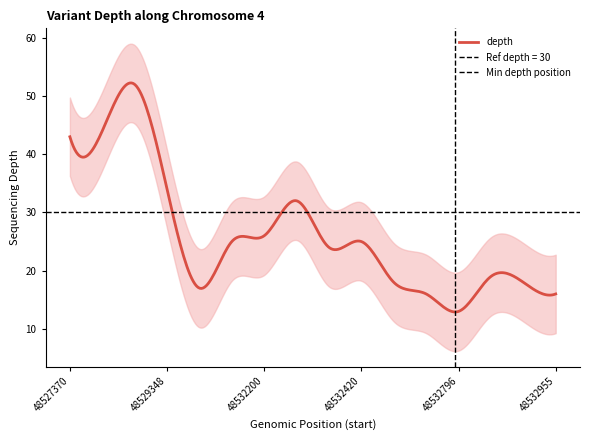

Where is the data nearest to the value 32?

48532286